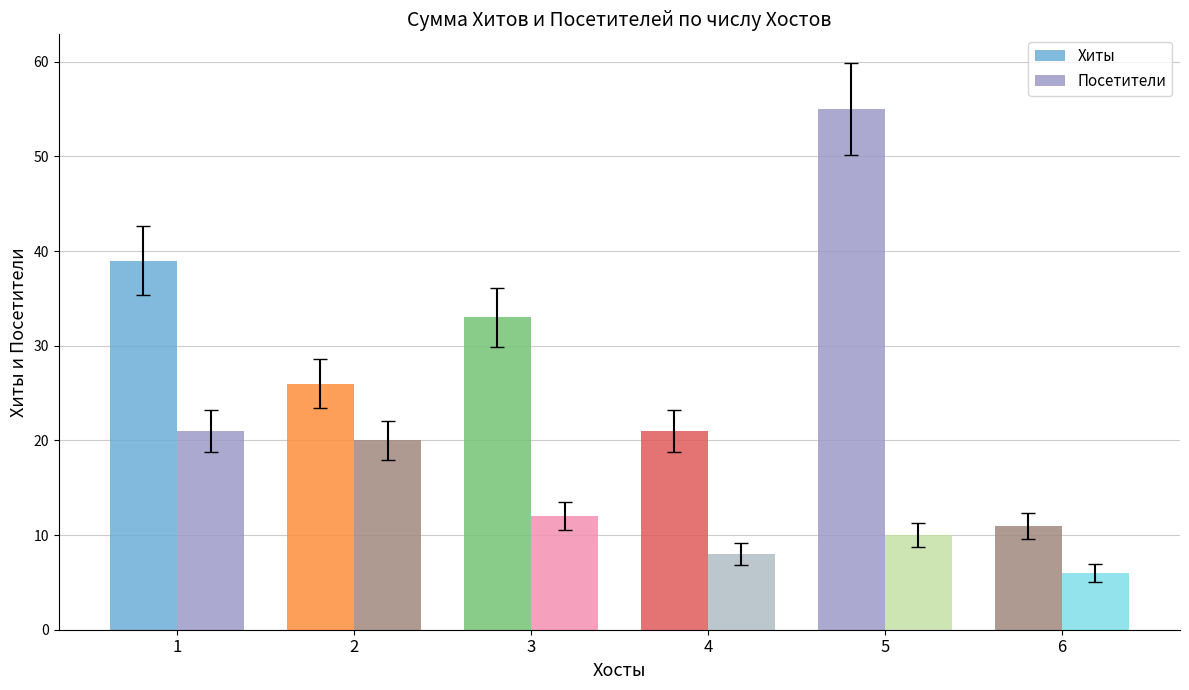

How many bars are there in each group?

2